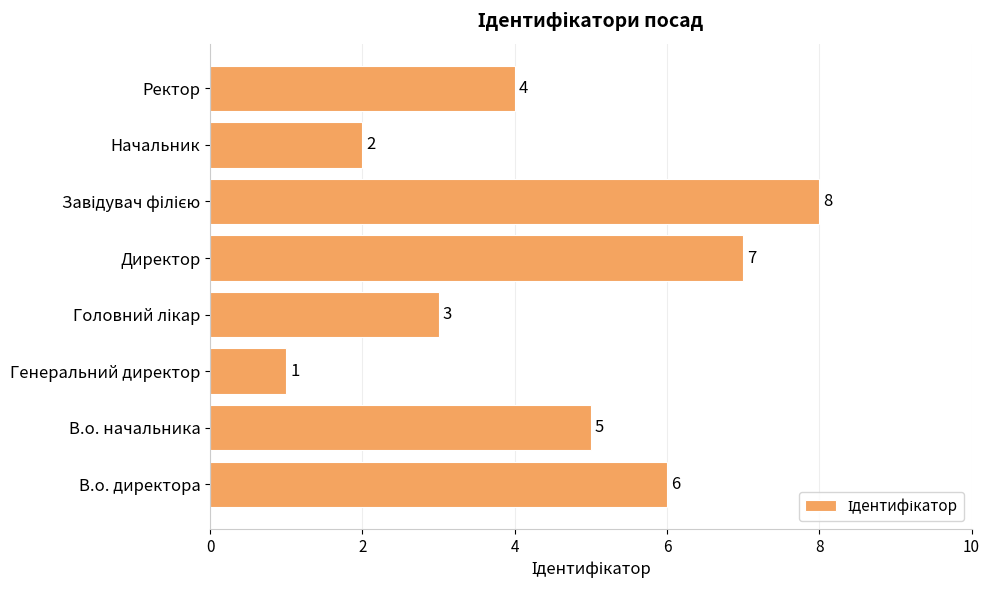

What is the difference between the maximum and minimum values?

7